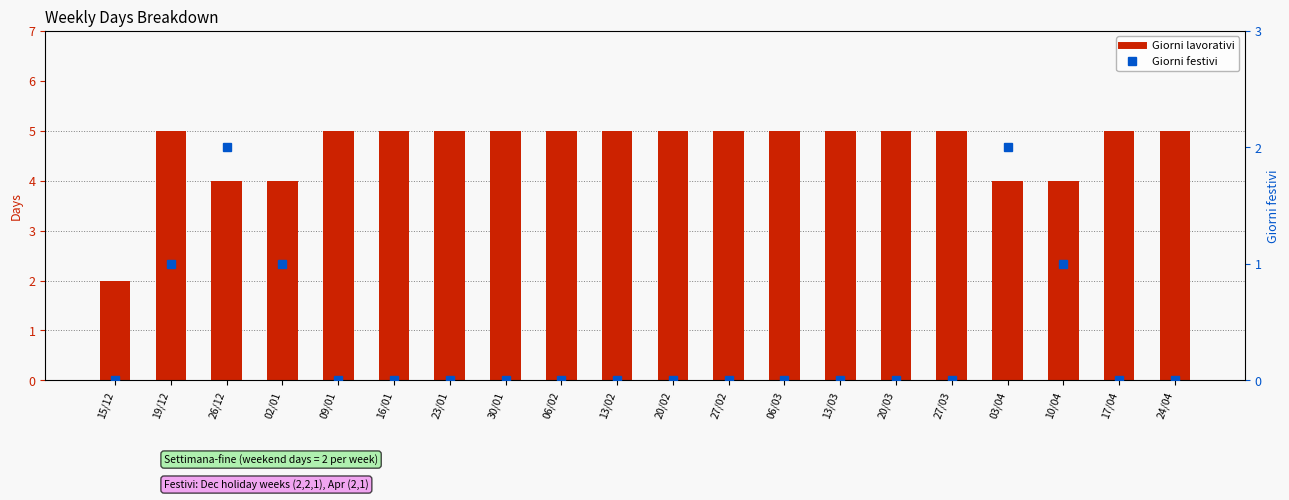

How many data points in Giorni festivi are above 0?

5